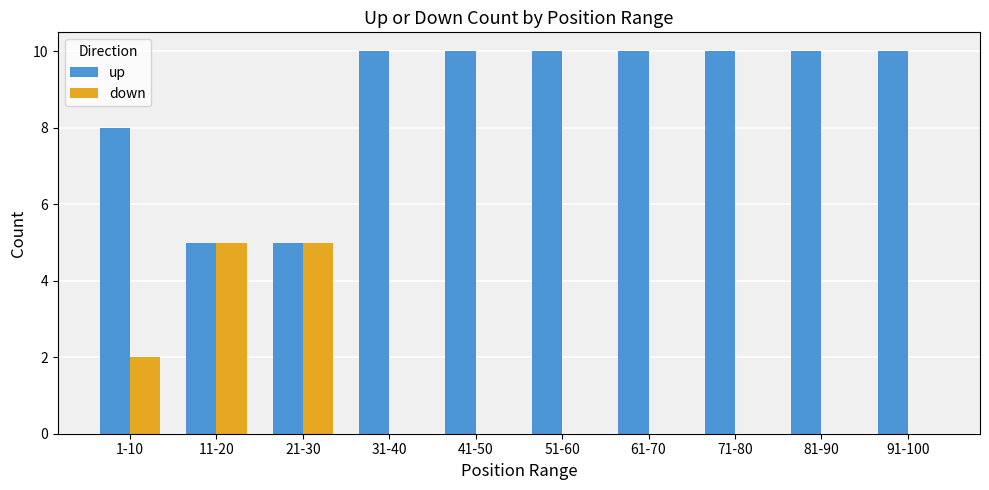

Which series has the largest total across all categories?

up